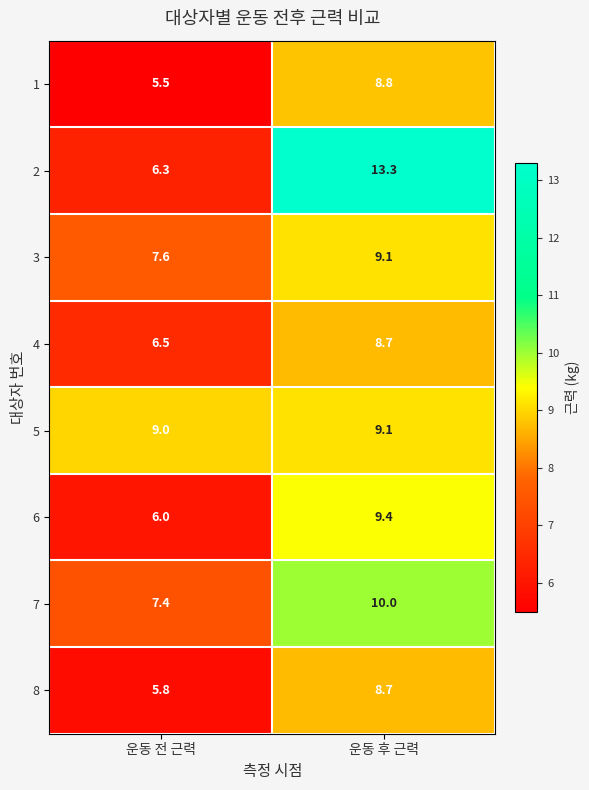

Reading left to right, what are all the values shown in this chart?

1: 5.5	8.8
2: 6.3	13.3
3: 7.6	9.1
4: 6.5	8.7
5: 9.0	9.1
6: 6.0	9.4
7: 7.4	10.0
8: 5.8	8.7